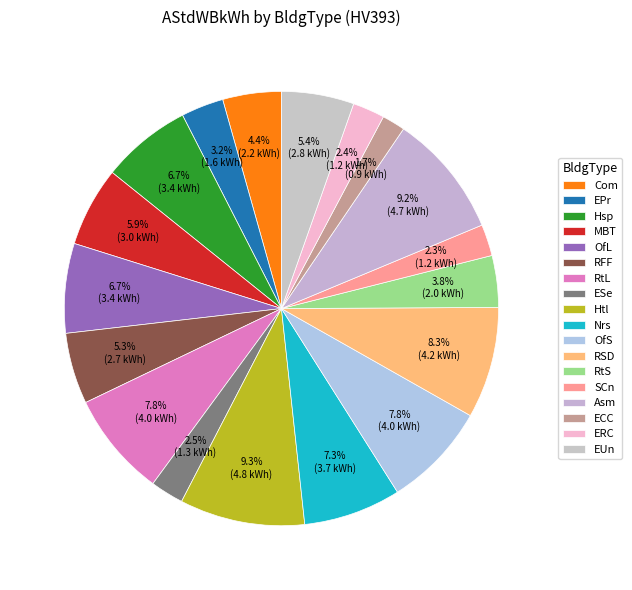

To the nearest percent, what is the combined percentage of OfL and EPr?

10%